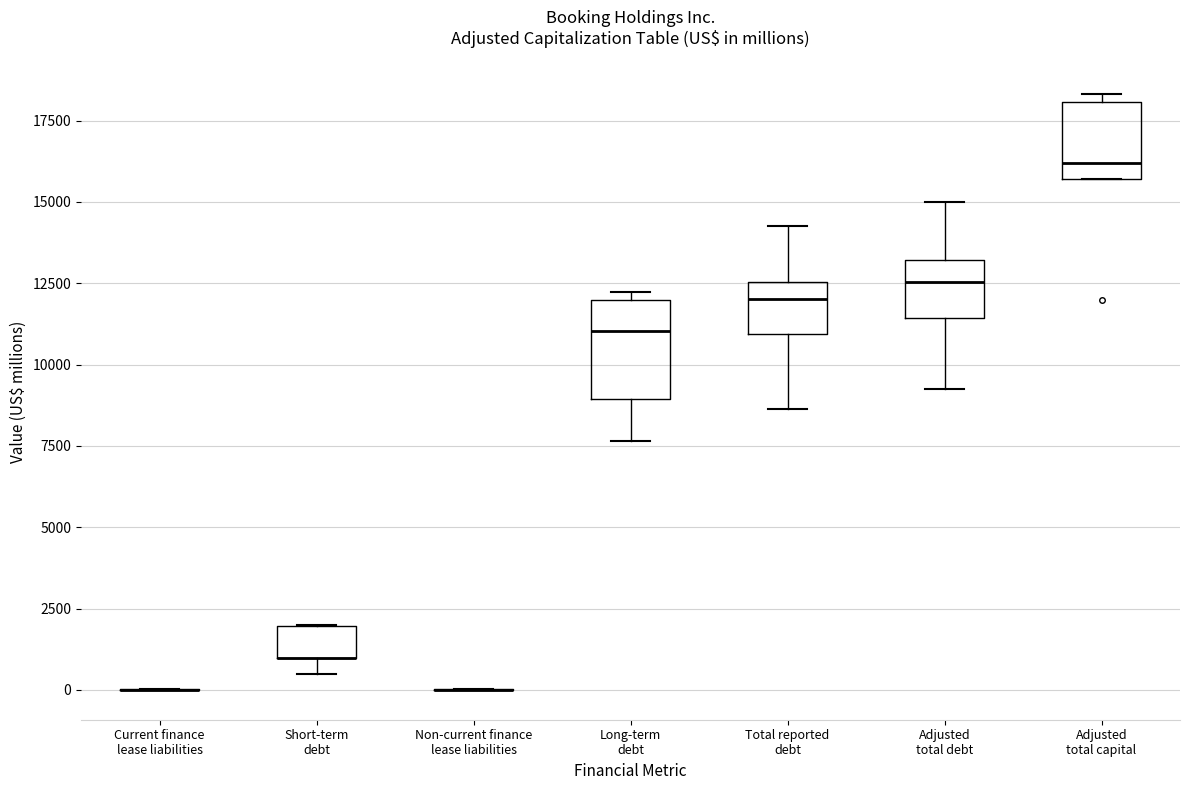

Reading left to right, transcribe this box plot: for each box, give where its median line is, the range the box spans, and where its two whiskers end, as read against the y-axis. The values are not printed on the chart, so give them approximately, as read against the axis.

Current finance lease liabilities: box collapsed to a line at 0, whiskers 0 to 0
Short-term debt: median 1000 (drawn on the box's lower edge), box 1000 to 2000, whiskers 500 to 2000
Non-current finance lease liabilities: box collapsed to a line at 0, whiskers 0 to 0
Long-term debt: median 11000, box 9000 to 12000, whiskers 7500 to 12000 (just above the box's upper edge)
Total reported debt: median 12000, box 11000 to 12500, whiskers 8500 to 14500
Adjusted total debt: median 12500, box 11500 to 13000, whiskers 9500 to 15000
Adjusted total capital: median 16000, box 15500 to 18000, whiskers 15500 to 18500